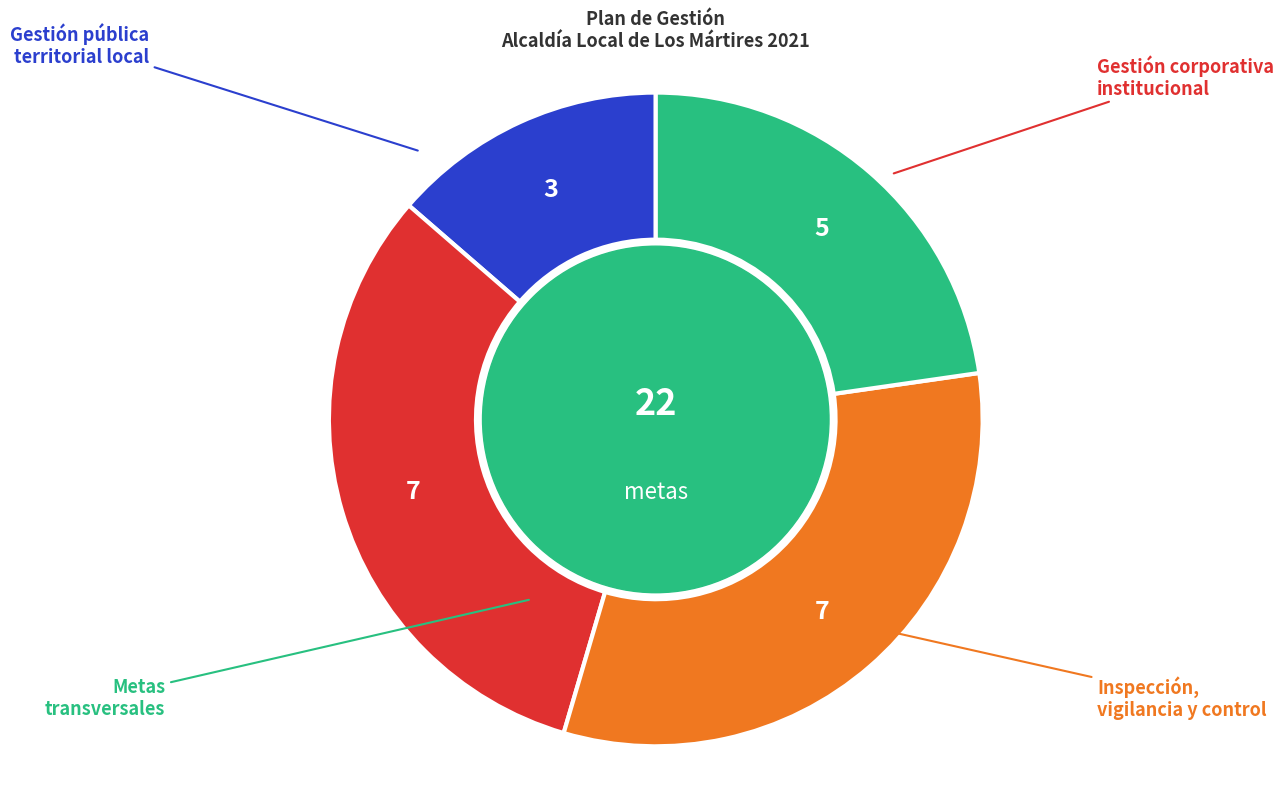

To the nearest percent, what is the combined percentage of Inspección, vigilancia y control and Metas transversales?

55%